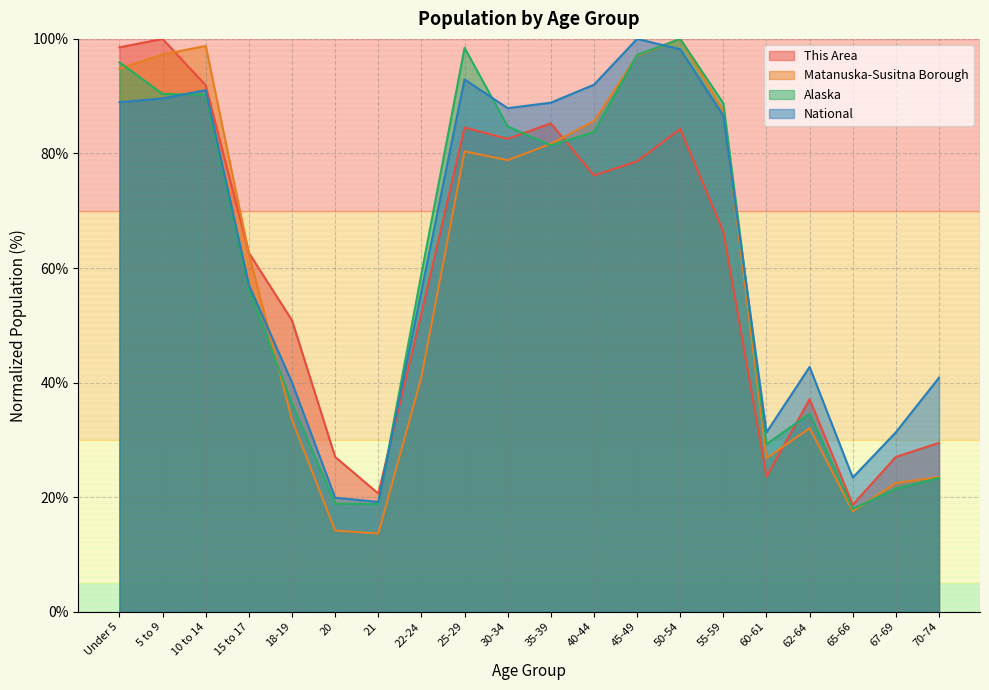

True or false: This Area has more than 0 interior local peaks.

True